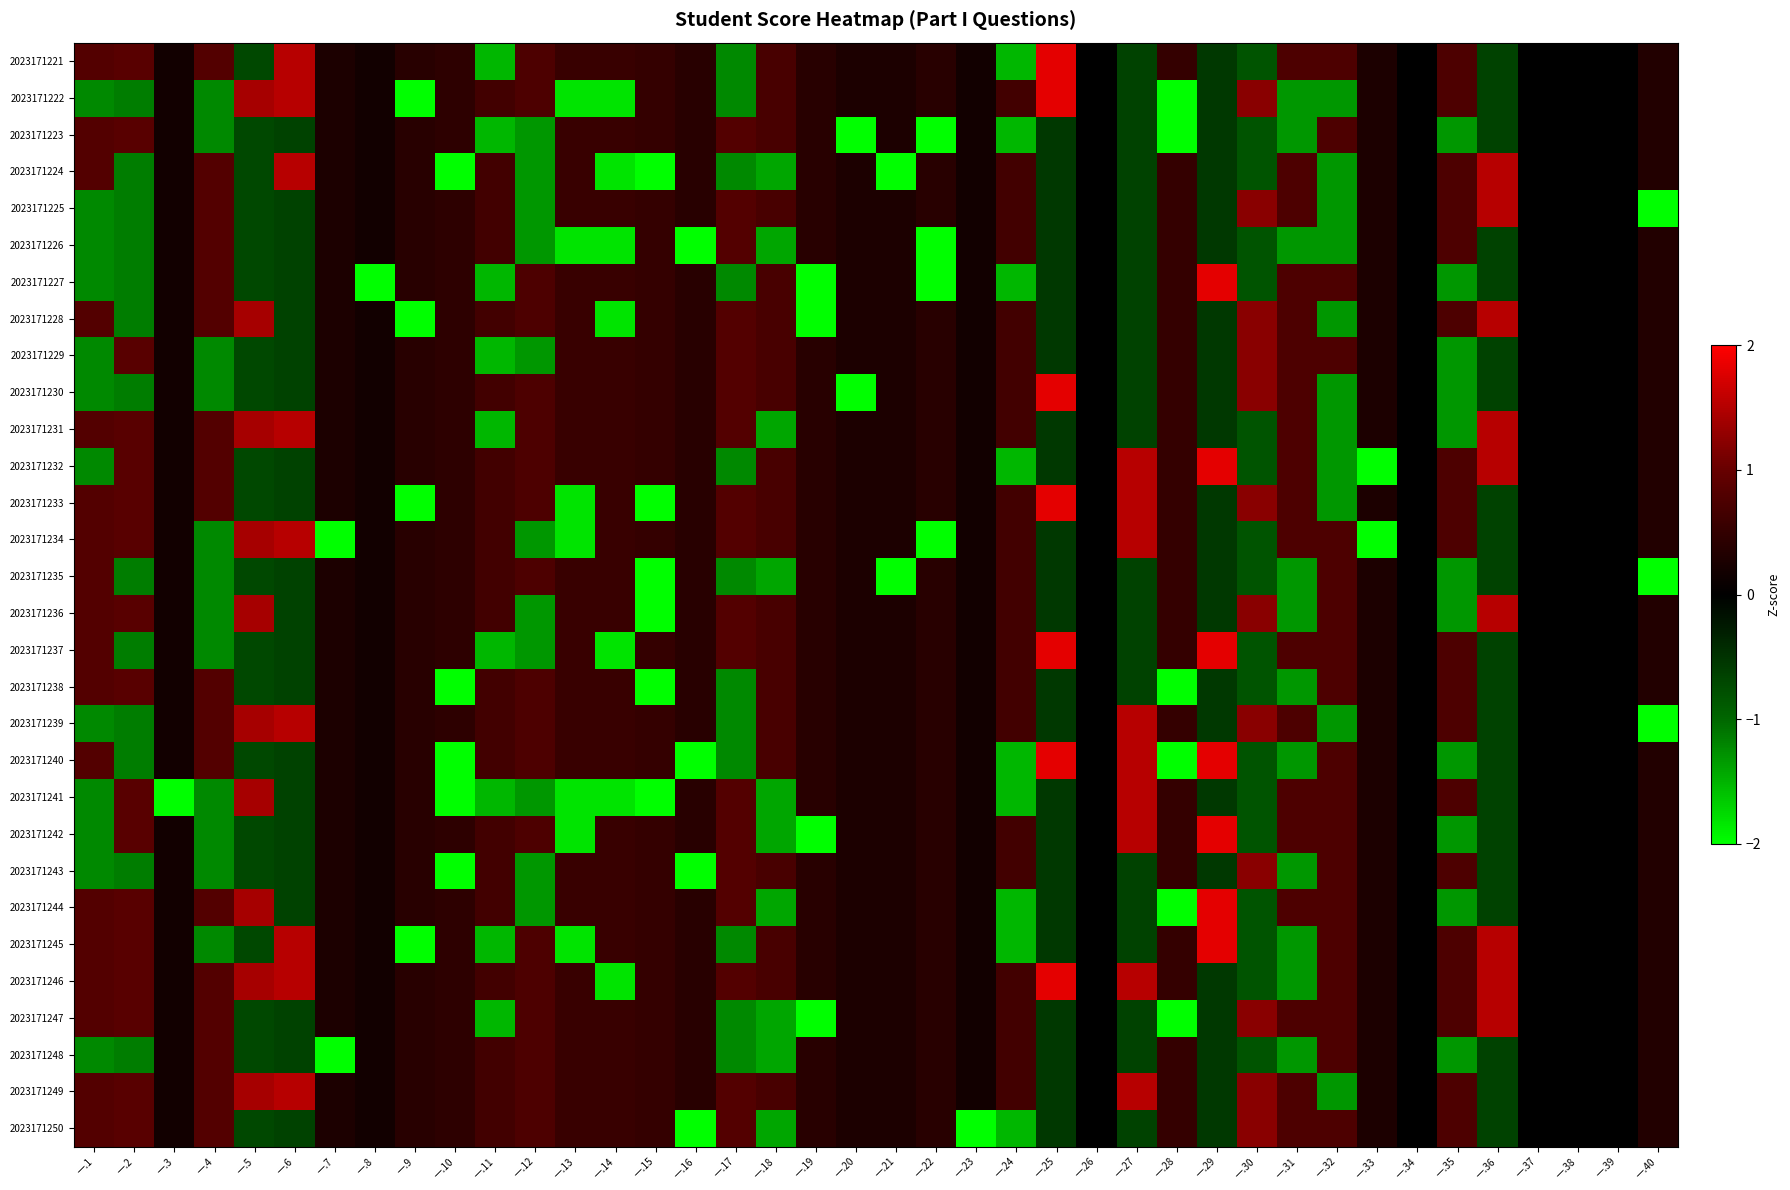

Reading left to right, what are all the values shown in this chart?

2023171221: 一.1=0.8	一.2=0.9	一.3=0.2	一.4=0.8	一.5=-0.7	一.6=1.5	一.7=0.3	一.8=0.2	一.9=0.4	一.10=0.4	一.11=-1.5	一.12=0.8	一.13=0.6	一.14=0.6	一.15=0.5	一.16=0.4	一.17=-1.2	一.18=0.7	一.19=0.4	一.20=0.3	一.21=0.3	一.22=0.4	一.23=0.2	一.24=-1.5	一.25=1.8	一.26=0.0	一.27=-0.7	一.28=0.5	一.29=-0.6	一.30=-0.8	一.31=0.8	一.32=0.8	一.33=0.3	一.34=0.0	一.35=0.8	一.36=-0.7	一.37=0.0	一.38=0.0	一.39=0.0	一.40=0.3
2023171222: 一.1=-1.2	一.2=-1.1	一.3=0.2	一.4=-1.2	一.5=1.4	一.6=1.5	一.7=0.3	一.8=0.2	一.9=-2.5	一.10=0.4	一.11=0.7	一.12=0.8	一.13=-1.8	一.14=-1.8	一.15=0.5	一.16=0.4	一.17=-1.2	一.18=0.7	一.19=0.4	一.20=0.3	一.21=0.3	一.22=0.4	一.23=0.2	一.24=0.7	一.25=1.8	一.26=0.0	一.27=-0.7	一.28=-2.0	一.29=-0.6	一.30=1.2	一.31=-1.3	一.32=-1.3	一.33=0.3	一.34=0.0	一.35=0.8	一.36=-0.7	一.37=0.0	一.38=0.0	一.39=0.0	一.40=0.3
2023171223: 一.1=0.8	一.2=0.9	一.3=0.2	一.4=-1.2	一.5=-0.7	一.6=-0.7	一.7=0.3	一.8=0.2	一.9=0.4	一.10=0.4	一.11=-1.5	一.12=-1.3	一.13=0.6	一.14=0.6	一.15=0.5	一.16=0.4	一.17=0.8	一.18=0.7	一.19=0.4	一.20=-3.7	一.21=0.3	一.22=-2.5	一.23=0.2	一.24=-1.5	一.25=-0.6	一.26=0.0	一.27=-0.7	一.28=-2.0	一.29=-0.6	一.30=-0.8	一.31=-1.3	一.32=0.8	一.33=0.3	一.34=0.0	一.35=-1.3	一.36=-0.7	一.37=0.0	一.38=0.0	一.39=0.0	一.40=0.3
2023171224: 一.1=0.8	一.2=-1.1	一.3=0.2	一.4=0.8	一.5=-0.7	一.6=1.5	一.7=0.3	一.8=0.2	一.9=0.4	一.10=-2.2	一.11=0.7	一.12=-1.3	一.13=0.6	一.14=-1.8	一.15=-2.0	一.16=0.4	一.17=-1.2	一.18=-1.4	一.19=0.4	一.20=0.3	一.21=-3.7	一.22=0.4	一.23=0.2	一.24=0.7	一.25=-0.6	一.26=0.0	一.27=-0.7	一.28=0.5	一.29=-0.6	一.30=-0.8	一.31=0.8	一.32=-1.3	一.33=0.3	一.34=0.0	一.35=0.8	一.36=1.5	一.37=0.0	一.38=0.0	一.39=0.0	一.40=0.3
2023171225: 一.1=-1.2	一.2=-1.1	一.3=0.2	一.4=0.8	一.5=-0.7	一.6=-0.7	一.7=0.3	一.8=0.2	一.9=0.4	一.10=0.4	一.11=0.7	一.12=-1.3	一.13=0.6	一.14=0.6	一.15=0.5	一.16=0.4	一.17=0.8	一.18=0.7	一.19=0.4	一.20=0.3	一.21=0.3	一.22=0.4	一.23=0.2	一.24=0.7	一.25=-0.6	一.26=0.0	一.27=-0.7	一.28=0.5	一.29=-0.6	一.30=1.2	一.31=0.8	一.32=-1.3	一.33=0.3	一.34=0.0	一.35=0.8	一.36=1.5	一.37=0.0	一.38=0.0	一.39=0.0	一.40=-3.0
2023171226: 一.1=-1.2	一.2=-1.1	一.3=0.2	一.4=0.8	一.5=-0.7	一.6=-0.7	一.7=0.3	一.8=0.2	一.9=0.4	一.10=0.4	一.11=0.7	一.12=-1.3	一.13=-1.8	一.14=-1.8	一.15=0.5	一.16=-2.5	一.17=0.8	一.18=-1.4	一.19=0.4	一.20=0.3	一.21=0.3	一.22=-2.5	一.23=0.2	一.24=0.7	一.25=-0.6	一.26=0.0	一.27=-0.7	一.28=0.5	一.29=-0.6	一.30=-0.8	一.31=-1.3	一.32=-1.3	一.33=0.3	一.34=0.0	一.35=0.8	一.36=-0.7	一.37=0.0	一.38=0.0	一.39=0.0	一.40=0.3
2023171227: 一.1=-1.2	一.2=-1.1	一.3=0.2	一.4=0.8	一.5=-0.7	一.6=-0.7	一.7=0.3	一.8=-5.4	一.9=0.4	一.10=0.4	一.11=-1.5	一.12=0.8	一.13=0.6	一.14=0.6	一.15=0.5	一.16=0.4	一.17=-1.2	一.18=0.7	一.19=-2.5	一.20=0.3	一.21=0.3	一.22=-2.5	一.23=0.2	一.24=-1.5	一.25=-0.6	一.26=0.0	一.27=-0.7	一.28=0.5	一.29=1.8	一.30=-0.8	一.31=0.8	一.32=0.8	一.33=0.3	一.34=0.0	一.35=-1.3	一.36=-0.7	一.37=0.0	一.38=0.0	一.39=0.0	一.40=0.3
2023171228: 一.1=0.8	一.2=-1.1	一.3=0.2	一.4=0.8	一.5=1.4	一.6=-0.7	一.7=0.3	一.8=0.2	一.9=-2.5	一.10=0.4	一.11=0.7	一.12=0.8	一.13=0.6	一.14=-1.8	一.15=0.5	一.16=0.4	一.17=0.8	一.18=0.7	一.19=-2.5	一.20=0.3	一.21=0.3	一.22=0.4	一.23=0.2	一.24=0.7	一.25=-0.6	一.26=0.0	一.27=-0.7	一.28=0.5	一.29=-0.6	一.30=1.2	一.31=0.8	一.32=-1.3	一.33=0.3	一.34=0.0	一.35=0.8	一.36=1.5	一.37=0.0	一.38=0.0	一.39=0.0	一.40=0.3
2023171229: 一.1=-1.2	一.2=0.9	一.3=0.2	一.4=-1.2	一.5=-0.7	一.6=-0.7	一.7=0.3	一.8=0.2	一.9=0.4	一.10=0.4	一.11=-1.5	一.12=-1.3	一.13=0.6	一.14=0.6	一.15=0.5	一.16=0.4	一.17=0.8	一.18=0.7	一.19=0.4	一.20=0.3	一.21=0.3	一.22=0.4	一.23=0.2	一.24=0.7	一.25=-0.6	一.26=0.0	一.27=-0.7	一.28=0.5	一.29=-0.6	一.30=1.2	一.31=0.8	一.32=0.8	一.33=0.3	一.34=0.0	一.35=-1.3	一.36=-0.7	一.37=0.0	一.38=0.0	一.39=0.0	一.40=0.3
2023171230: 一.1=-1.2	一.2=-1.1	一.3=0.2	一.4=-1.2	一.5=-0.7	一.6=-0.7	一.7=0.3	一.8=0.2	一.9=0.4	一.10=0.4	一.11=0.7	一.12=0.8	一.13=0.6	一.14=0.6	一.15=0.5	一.16=0.4	一.17=0.8	一.18=0.7	一.19=0.4	一.20=-3.7	一.21=0.3	一.22=0.4	一.23=0.2	一.24=0.7	一.25=1.8	一.26=0.0	一.27=-0.7	一.28=0.5	一.29=-0.6	一.30=1.2	一.31=0.8	一.32=-1.3	一.33=0.3	一.34=0.0	一.35=-1.3	一.36=-0.7	一.37=0.0	一.38=0.0	一.39=0.0	一.40=0.3
2023171231: 一.1=0.8	一.2=0.9	一.3=0.2	一.4=0.8	一.5=1.4	一.6=1.5	一.7=0.3	一.8=0.2	一.9=0.4	一.10=0.4	一.11=-1.5	一.12=0.8	一.13=0.6	一.14=0.6	一.15=0.5	一.16=0.4	一.17=0.8	一.18=-1.4	一.19=0.4	一.20=0.3	一.21=0.3	一.22=0.4	一.23=0.2	一.24=0.7	一.25=-0.6	一.26=0.0	一.27=-0.7	一.28=0.5	一.29=-0.6	一.30=-0.8	一.31=0.8	一.32=-1.3	一.33=0.3	一.34=0.0	一.35=-1.3	一.36=1.5	一.37=0.0	一.38=0.0	一.39=0.0	一.40=0.3
2023171232: 一.1=-1.2	一.2=0.9	一.3=0.2	一.4=0.8	一.5=-0.7	一.6=-0.7	一.7=0.3	一.8=0.2	一.9=0.4	一.10=0.4	一.11=0.7	一.12=0.8	一.13=0.6	一.14=0.6	一.15=0.5	一.16=0.4	一.17=-1.2	一.18=0.7	一.19=0.4	一.20=0.3	一.21=0.3	一.22=0.4	一.23=0.2	一.24=-1.5	一.25=-0.6	一.26=0.0	一.27=1.5	一.28=0.5	一.29=1.8	一.30=-0.8	一.31=0.8	一.32=-1.3	一.33=-3.7	一.34=0.0	一.35=0.8	一.36=1.5	一.37=0.0	一.38=0.0	一.39=0.0	一.40=0.3
2023171233: 一.1=0.8	一.2=0.9	一.3=0.2	一.4=0.8	一.5=-0.7	一.6=-0.7	一.7=0.3	一.8=0.2	一.9=-2.5	一.10=0.4	一.11=0.7	一.12=0.8	一.13=-1.8	一.14=0.6	一.15=-2.0	一.16=0.4	一.17=0.8	一.18=0.7	一.19=0.4	一.20=0.3	一.21=0.3	一.22=0.4	一.23=0.2	一.24=0.7	一.25=1.8	一.26=0.0	一.27=1.5	一.28=0.5	一.29=-0.6	一.30=1.2	一.31=0.8	一.32=-1.3	一.33=0.3	一.34=0.0	一.35=0.8	一.36=-0.7	一.37=0.0	一.38=0.0	一.39=0.0	一.40=0.3
2023171234: 一.1=0.8	一.2=0.9	一.3=0.2	一.4=-1.2	一.5=1.4	一.6=1.5	一.7=-3.7	一.8=0.2	一.9=0.4	一.10=0.4	一.11=0.7	一.12=-1.3	一.13=-1.8	一.14=0.6	一.15=0.5	一.16=0.4	一.17=0.8	一.18=0.7	一.19=0.4	一.20=0.3	一.21=0.3	一.22=-2.5	一.23=0.2	一.24=0.7	一.25=-0.6	一.26=0.0	一.27=1.5	一.28=0.5	一.29=-0.6	一.30=-0.8	一.31=0.8	一.32=0.8	一.33=-3.7	一.34=0.0	一.35=0.8	一.36=-0.7	一.37=0.0	一.38=0.0	一.39=0.0	一.40=0.3
2023171235: 一.1=0.8	一.2=-1.1	一.3=0.2	一.4=-1.2	一.5=-0.7	一.6=-0.7	一.7=0.3	一.8=0.2	一.9=0.4	一.10=0.4	一.11=0.7	一.12=0.8	一.13=0.6	一.14=0.6	一.15=-2.0	一.16=0.4	一.17=-1.2	一.18=-1.4	一.19=0.4	一.20=0.3	一.21=-3.7	一.22=0.4	一.23=0.2	一.24=0.7	一.25=-0.6	一.26=0.0	一.27=-0.7	一.28=0.5	一.29=-0.6	一.30=-0.8	一.31=-1.3	一.32=0.8	一.33=0.3	一.34=0.0	一.35=-1.3	一.36=-0.7	一.37=0.0	一.38=0.0	一.39=0.0	一.40=-3.0
2023171236: 一.1=0.8	一.2=0.9	一.3=0.2	一.4=-1.2	一.5=1.4	一.6=-0.7	一.7=0.3	一.8=0.2	一.9=0.4	一.10=0.4	一.11=0.7	一.12=-1.3	一.13=0.6	一.14=0.6	一.15=-2.0	一.16=0.4	一.17=0.8	一.18=0.7	一.19=0.4	一.20=0.3	一.21=0.3	一.22=0.4	一.23=0.2	一.24=0.7	一.25=-0.6	一.26=0.0	一.27=-0.7	一.28=0.5	一.29=-0.6	一.30=1.2	一.31=-1.3	一.32=0.8	一.33=0.3	一.34=0.0	一.35=-1.3	一.36=1.5	一.37=0.0	一.38=0.0	一.39=0.0	一.40=0.3
2023171237: 一.1=0.8	一.2=-1.1	一.3=0.2	一.4=-1.2	一.5=-0.7	一.6=-0.7	一.7=0.3	一.8=0.2	一.9=0.4	一.10=0.4	一.11=-1.5	一.12=-1.3	一.13=0.6	一.14=-1.8	一.15=0.5	一.16=0.4	一.17=0.8	一.18=0.7	一.19=0.4	一.20=0.3	一.21=0.3	一.22=0.4	一.23=0.2	一.24=0.7	一.25=1.8	一.26=0.0	一.27=-0.7	一.28=0.5	一.29=1.8	一.30=-0.8	一.31=0.8	一.32=0.8	一.33=0.3	一.34=0.0	一.35=0.8	一.36=-0.7	一.37=0.0	一.38=0.0	一.39=0.0	一.40=0.3
2023171238: 一.1=0.8	一.2=0.9	一.3=0.2	一.4=0.8	一.5=-0.7	一.6=-0.7	一.7=0.3	一.8=0.2	一.9=0.4	一.10=-2.2	一.11=0.7	一.12=0.8	一.13=0.6	一.14=0.6	一.15=-2.0	一.16=0.4	一.17=-1.2	一.18=0.7	一.19=0.4	一.20=0.3	一.21=0.3	一.22=0.4	一.23=0.2	一.24=0.7	一.25=-0.6	一.26=0.0	一.27=-0.7	一.28=-2.0	一.29=-0.6	一.30=-0.8	一.31=-1.3	一.32=0.8	一.33=0.3	一.34=0.0	一.35=0.8	一.36=-0.7	一.37=0.0	一.38=0.0	一.39=0.0	一.40=0.3
2023171239: 一.1=-1.2	一.2=-1.1	一.3=0.2	一.4=0.8	一.5=1.4	一.6=1.5	一.7=0.3	一.8=0.2	一.9=0.4	一.10=0.4	一.11=0.7	一.12=0.8	一.13=0.6	一.14=0.6	一.15=0.5	一.16=0.4	一.17=-1.2	一.18=0.7	一.19=0.4	一.20=0.3	一.21=0.3	一.22=0.4	一.23=0.2	一.24=0.7	一.25=-0.6	一.26=0.0	一.27=1.5	一.28=0.5	一.29=-0.6	一.30=1.2	一.31=0.8	一.32=-1.3	一.33=0.3	一.34=0.0	一.35=0.8	一.36=-0.7	一.37=0.0	一.38=0.0	一.39=0.0	一.40=-3.0
2023171240: 一.1=0.8	一.2=-1.1	一.3=0.2	一.4=0.8	一.5=-0.7	一.6=-0.7	一.7=0.3	一.8=0.2	一.9=0.4	一.10=-2.2	一.11=0.7	一.12=0.8	一.13=0.6	一.14=0.6	一.15=0.5	一.16=-2.5	一.17=-1.2	一.18=0.7	一.19=0.4	一.20=0.3	一.21=0.3	一.22=0.4	一.23=0.2	一.24=-1.5	一.25=1.8	一.26=0.0	一.27=1.5	一.28=-2.0	一.29=1.8	一.30=-0.8	一.31=-1.3	一.32=0.8	一.33=0.3	一.34=0.0	一.35=-1.3	一.36=-0.7	一.37=0.0	一.38=0.0	一.39=0.0	一.40=0.3
2023171241: 一.1=-1.2	一.2=0.9	一.3=-5.4	一.4=-1.2	一.5=1.4	一.6=-0.7	一.7=0.3	一.8=0.2	一.9=0.4	一.10=-2.2	一.11=-1.5	一.12=-1.3	一.13=-1.8	一.14=-1.8	一.15=-2.0	一.16=0.4	一.17=0.8	一.18=-1.4	一.19=0.4	一.20=0.3	一.21=0.3	一.22=0.4	一.23=0.2	一.24=-1.5	一.25=-0.6	一.26=0.0	一.27=1.5	一.28=0.5	一.29=-0.6	一.30=-0.8	一.31=0.8	一.32=0.8	一.33=0.3	一.34=0.0	一.35=0.8	一.36=-0.7	一.37=0.0	一.38=0.0	一.39=0.0	一.40=0.3
2023171242: 一.1=-1.2	一.2=0.9	一.3=0.2	一.4=-1.2	一.5=-0.7	一.6=-0.7	一.7=0.3	一.8=0.2	一.9=0.4	一.10=0.4	一.11=0.7	一.12=0.8	一.13=-1.8	一.14=0.6	一.15=0.5	一.16=0.4	一.17=0.8	一.18=-1.4	一.19=-2.5	一.20=0.3	一.21=0.3	一.22=0.4	一.23=0.2	一.24=0.7	一.25=-0.6	一.26=0.0	一.27=1.5	一.28=0.5	一.29=1.8	一.30=-0.8	一.31=0.8	一.32=0.8	一.33=0.3	一.34=0.0	一.35=-1.3	一.36=-0.7	一.37=0.0	一.38=0.0	一.39=0.0	一.40=0.3
2023171243: 一.1=-1.2	一.2=-1.1	一.3=0.2	一.4=-1.2	一.5=-0.7	一.6=-0.7	一.7=0.3	一.8=0.2	一.9=0.4	一.10=-2.2	一.11=0.7	一.12=-1.3	一.13=0.6	一.14=0.6	一.15=0.5	一.16=-2.5	一.17=0.8	一.18=0.7	一.19=0.4	一.20=0.3	一.21=0.3	一.22=0.4	一.23=0.2	一.24=0.7	一.25=-0.6	一.26=0.0	一.27=-0.7	一.28=0.5	一.29=-0.6	一.30=1.2	一.31=-1.3	一.32=0.8	一.33=0.3	一.34=0.0	一.35=0.8	一.36=-0.7	一.37=0.0	一.38=0.0	一.39=0.0	一.40=0.3
2023171244: 一.1=0.8	一.2=0.9	一.3=0.2	一.4=0.8	一.5=1.4	一.6=-0.7	一.7=0.3	一.8=0.2	一.9=0.4	一.10=0.4	一.11=0.7	一.12=-1.3	一.13=0.6	一.14=0.6	一.15=0.5	一.16=0.4	一.17=0.8	一.18=-1.4	一.19=0.4	一.20=0.3	一.21=0.3	一.22=0.4	一.23=0.2	一.24=-1.5	一.25=-0.6	一.26=0.0	一.27=-0.7	一.28=-2.0	一.29=1.8	一.30=-0.8	一.31=0.8	一.32=0.8	一.33=0.3	一.34=0.0	一.35=-1.3	一.36=-0.7	一.37=0.0	一.38=0.0	一.39=0.0	一.40=0.3
2023171245: 一.1=0.8	一.2=0.9	一.3=0.2	一.4=-1.2	一.5=-0.7	一.6=1.5	一.7=0.3	一.8=0.2	一.9=-2.5	一.10=0.4	一.11=-1.5	一.12=0.8	一.13=-1.8	一.14=0.6	一.15=0.5	一.16=0.4	一.17=-1.2	一.18=0.7	一.19=0.4	一.20=0.3	一.21=0.3	一.22=0.4	一.23=0.2	一.24=-1.5	一.25=-0.6	一.26=0.0	一.27=-0.7	一.28=0.5	一.29=1.8	一.30=-0.8	一.31=-1.3	一.32=0.8	一.33=0.3	一.34=0.0	一.35=0.8	一.36=1.5	一.37=0.0	一.38=0.0	一.39=0.0	一.40=0.3
2023171246: 一.1=0.8	一.2=0.9	一.3=0.2	一.4=0.8	一.5=1.4	一.6=1.5	一.7=0.3	一.8=0.2	一.9=0.4	一.10=0.4	一.11=0.7	一.12=0.8	一.13=0.6	一.14=-1.8	一.15=0.5	一.16=0.4	一.17=0.8	一.18=0.7	一.19=0.4	一.20=0.3	一.21=0.3	一.22=0.4	一.23=0.2	一.24=0.7	一.25=1.8	一.26=0.0	一.27=1.5	一.28=0.5	一.29=-0.6	一.30=-0.8	一.31=-1.3	一.32=0.8	一.33=0.3	一.34=0.0	一.35=0.8	一.36=1.5	一.37=0.0	一.38=0.0	一.39=0.0	一.40=0.3
2023171247: 一.1=0.8	一.2=0.9	一.3=0.2	一.4=0.8	一.5=-0.7	一.6=-0.7	一.7=0.3	一.8=0.2	一.9=0.4	一.10=0.4	一.11=-1.5	一.12=0.8	一.13=0.6	一.14=0.6	一.15=0.5	一.16=0.4	一.17=-1.2	一.18=-1.4	一.19=-2.5	一.20=0.3	一.21=0.3	一.22=0.4	一.23=0.2	一.24=0.7	一.25=-0.6	一.26=0.0	一.27=-0.7	一.28=-2.0	一.29=-0.6	一.30=1.2	一.31=0.8	一.32=0.8	一.33=0.3	一.34=0.0	一.35=0.8	一.36=1.5	一.37=0.0	一.38=0.0	一.39=0.0	一.40=0.3
2023171248: 一.1=-1.2	一.2=-1.1	一.3=0.2	一.4=0.8	一.5=-0.7	一.6=-0.7	一.7=-3.7	一.8=0.2	一.9=0.4	一.10=0.4	一.11=0.7	一.12=0.8	一.13=0.6	一.14=0.6	一.15=0.5	一.16=0.4	一.17=-1.2	一.18=-1.4	一.19=0.4	一.20=0.3	一.21=0.3	一.22=0.4	一.23=0.2	一.24=0.7	一.25=-0.6	一.26=0.0	一.27=-0.7	一.28=0.5	一.29=-0.6	一.30=-0.8	一.31=-1.3	一.32=0.8	一.33=0.3	一.34=0.0	一.35=-1.3	一.36=-0.7	一.37=0.0	一.38=0.0	一.39=0.0	一.40=0.3
2023171249: 一.1=0.8	一.2=0.9	一.3=0.2	一.4=0.8	一.5=1.4	一.6=1.5	一.7=0.3	一.8=0.2	一.9=0.4	一.10=0.4	一.11=0.7	一.12=0.8	一.13=0.6	一.14=0.6	一.15=0.5	一.16=0.4	一.17=0.8	一.18=0.7	一.19=0.4	一.20=0.3	一.21=0.3	一.22=0.4	一.23=0.2	一.24=0.7	一.25=-0.6	一.26=0.0	一.27=1.5	一.28=0.5	一.29=-0.6	一.30=1.2	一.31=0.8	一.32=-1.3	一.33=0.3	一.34=0.0	一.35=0.8	一.36=-0.7	一.37=0.0	一.38=0.0	一.39=0.0	一.40=0.3
2023171250: 一.1=0.8	一.2=0.9	一.3=0.2	一.4=0.8	一.5=-0.7	一.6=-0.7	一.7=0.3	一.8=0.2	一.9=0.4	一.10=0.4	一.11=0.7	一.12=0.8	一.13=0.6	一.14=0.6	一.15=0.5	一.16=-2.5	一.17=0.8	一.18=-1.4	一.19=0.4	一.20=0.3	一.21=0.3	一.22=0.4	一.23=-5.4	一.24=-1.5	一.25=-0.6	一.26=0.0	一.27=-0.7	一.28=0.5	一.29=-0.6	一.30=1.2	一.31=0.8	一.32=0.8	一.33=0.3	一.34=0.0	一.35=0.8	一.36=-0.7	一.37=0.0	一.38=0.0	一.39=0.0	一.40=0.3